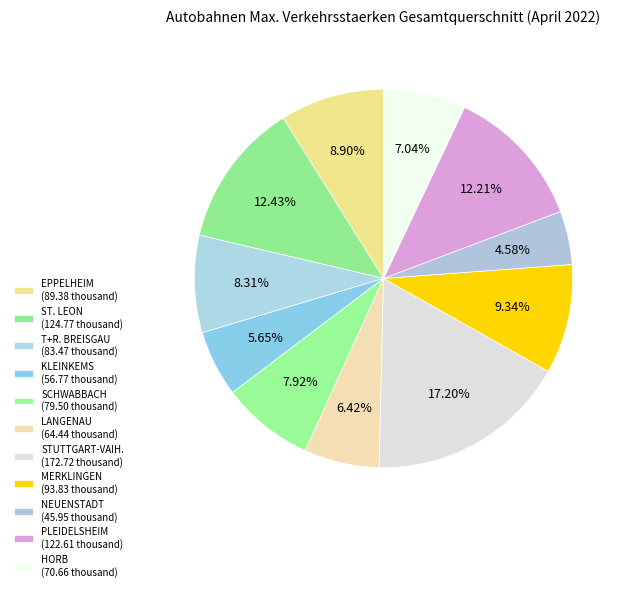

How many slices are in this pie chart?

11